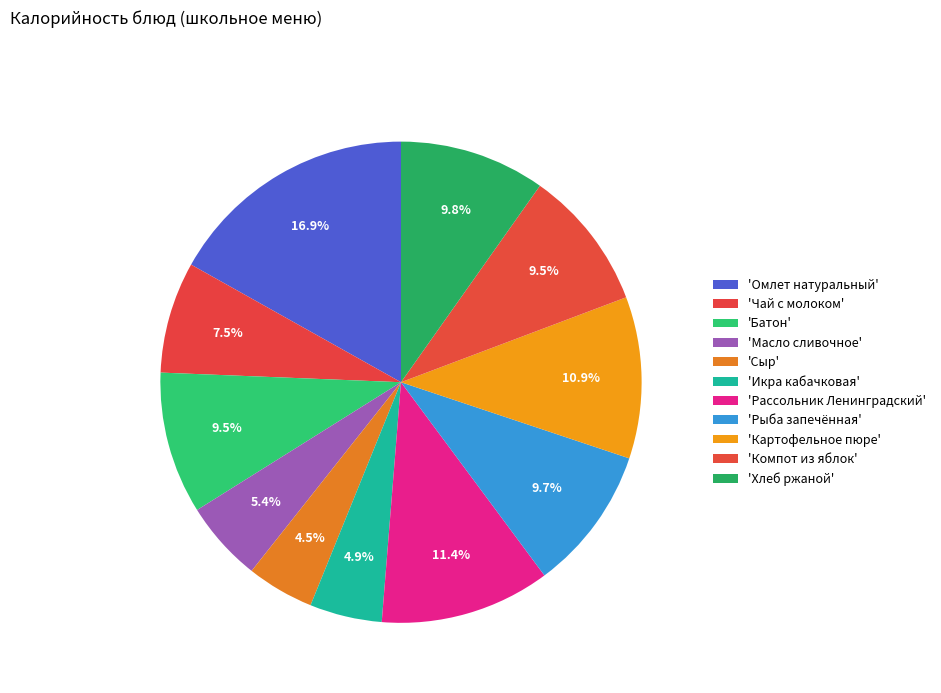

Is there any slice that represents more than half of the pie?

No